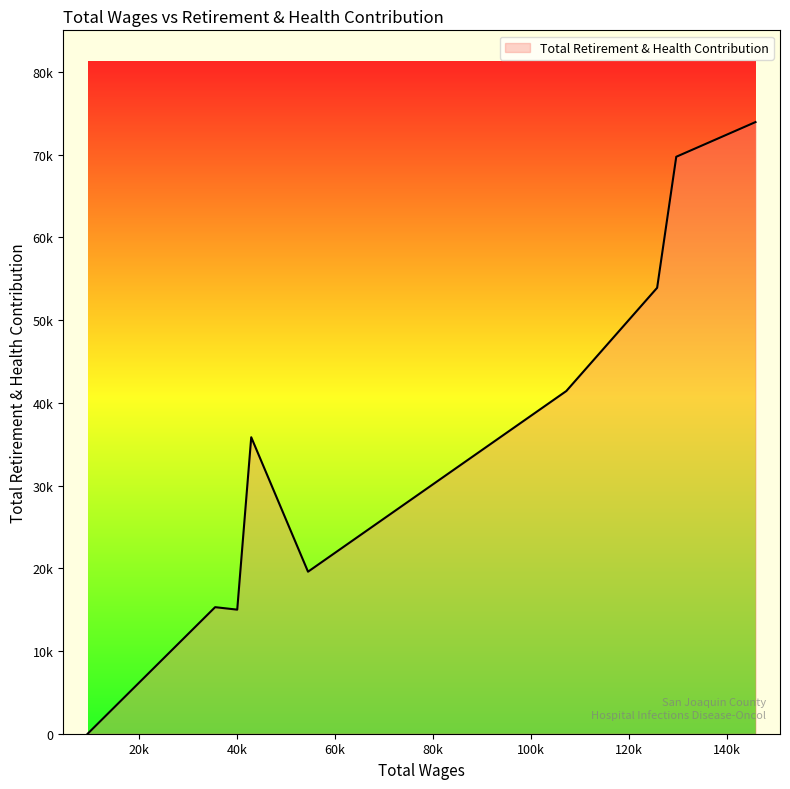

How many points are higher than both their immediate neighbors (excluding endpoints)?

2